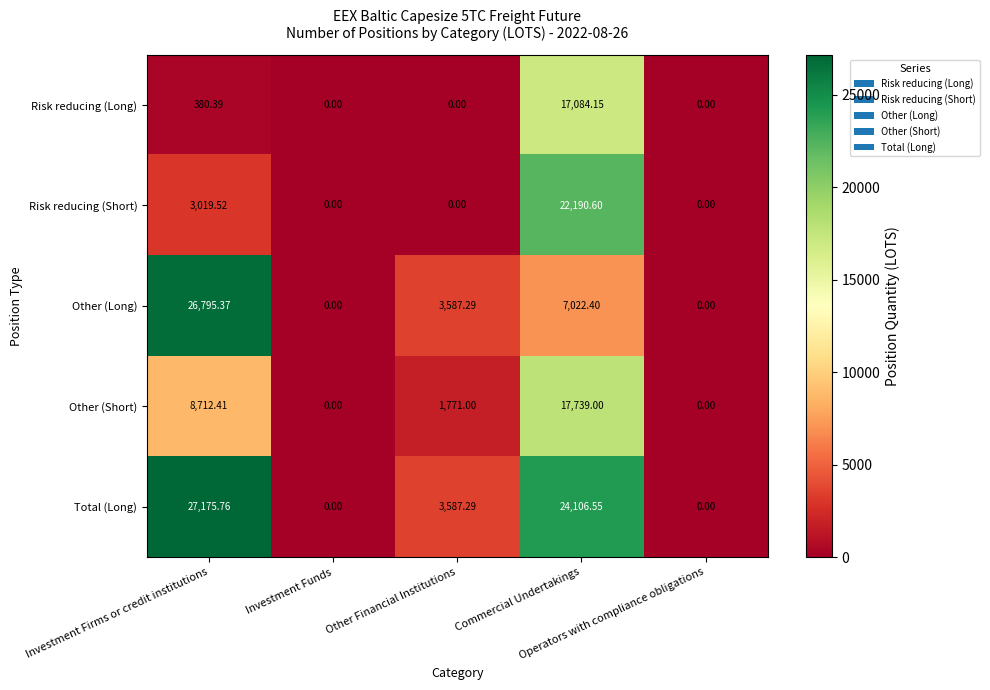

Which series has the largest total across all categories?

Total (Long)